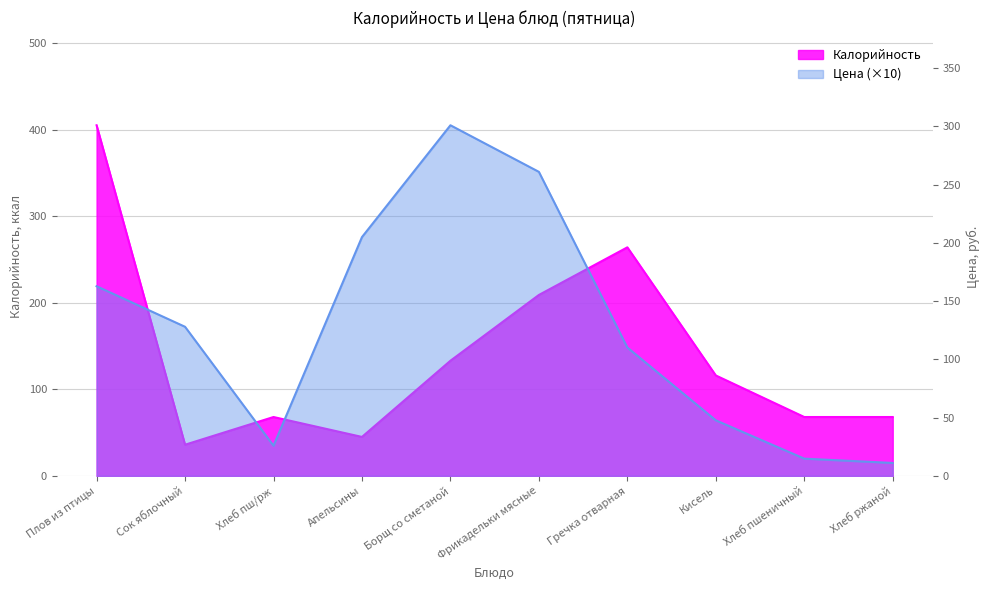

In Калорийность, how many points are lower than both neighbors (excluding endpoints)?

2